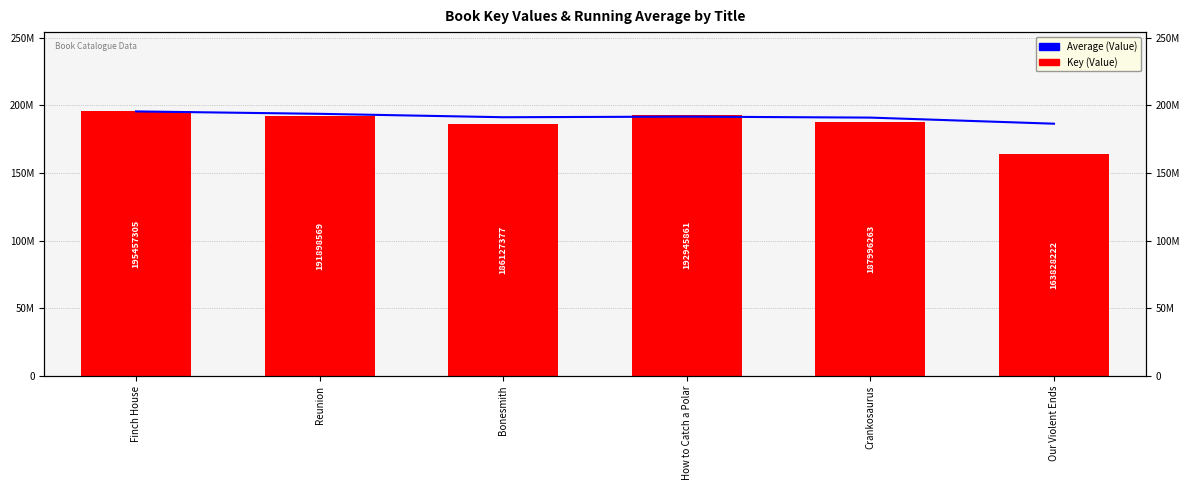

What is the difference between the second highest and second lowest values in the Average (Value) series?

2792862.0